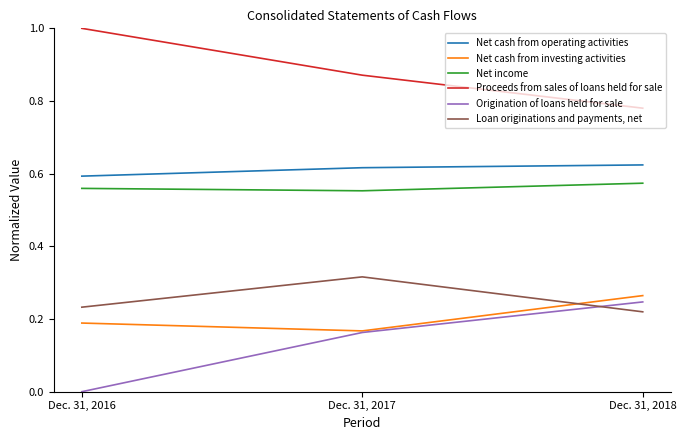

Is the value of Net cash from operating activities at Dec. 31, 2016 greater than the value of Net income at Dec. 31, 2016?

Yes